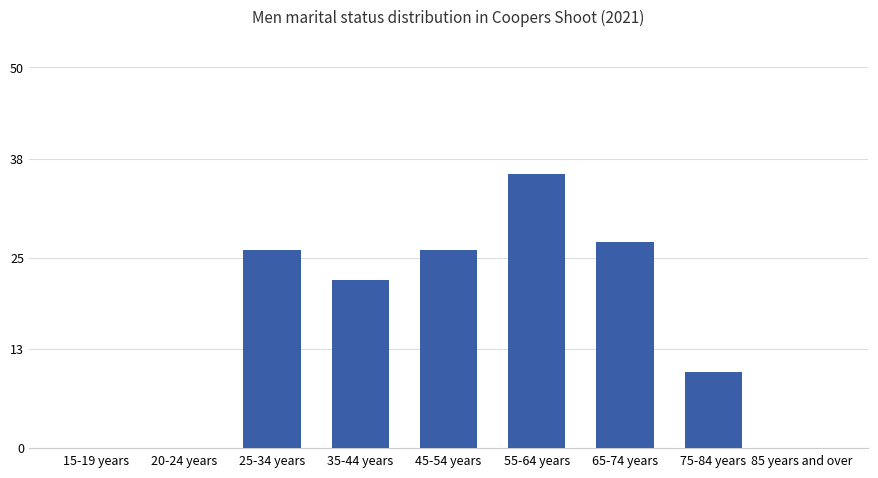

The chart shows a value of 0 at 15-19 years. True or false?

True